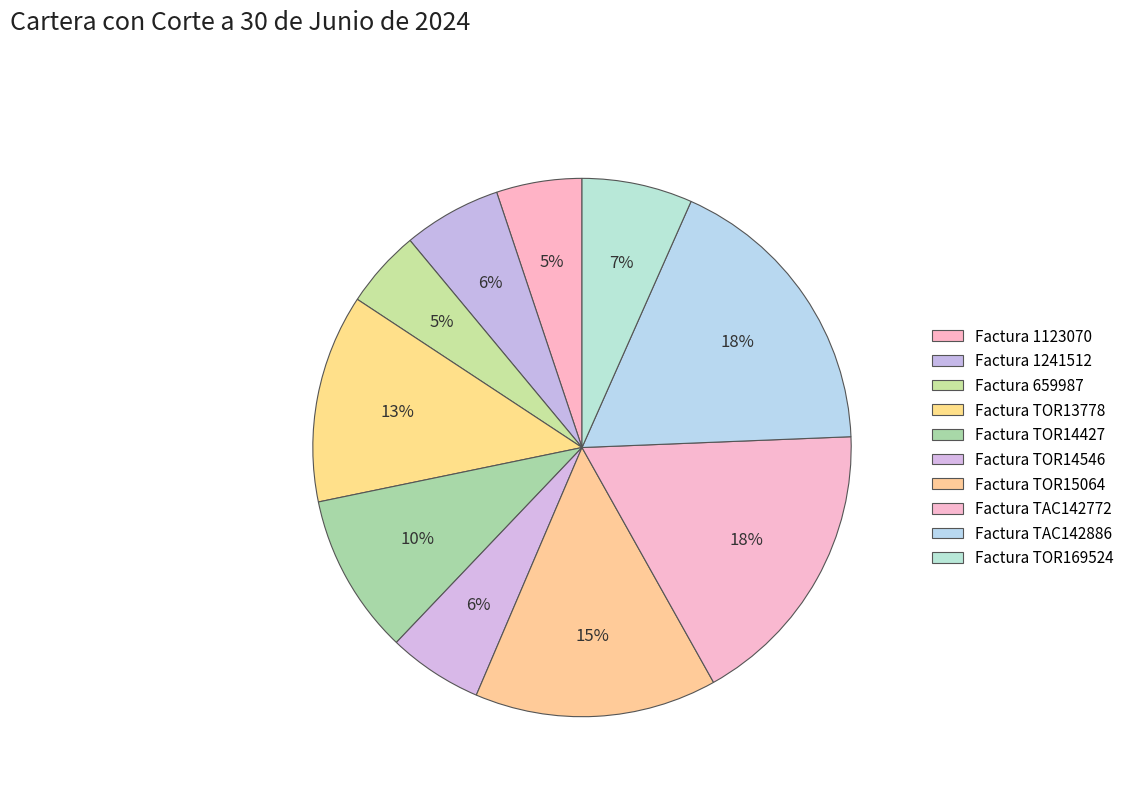

Count the number of slices in the pie.

10